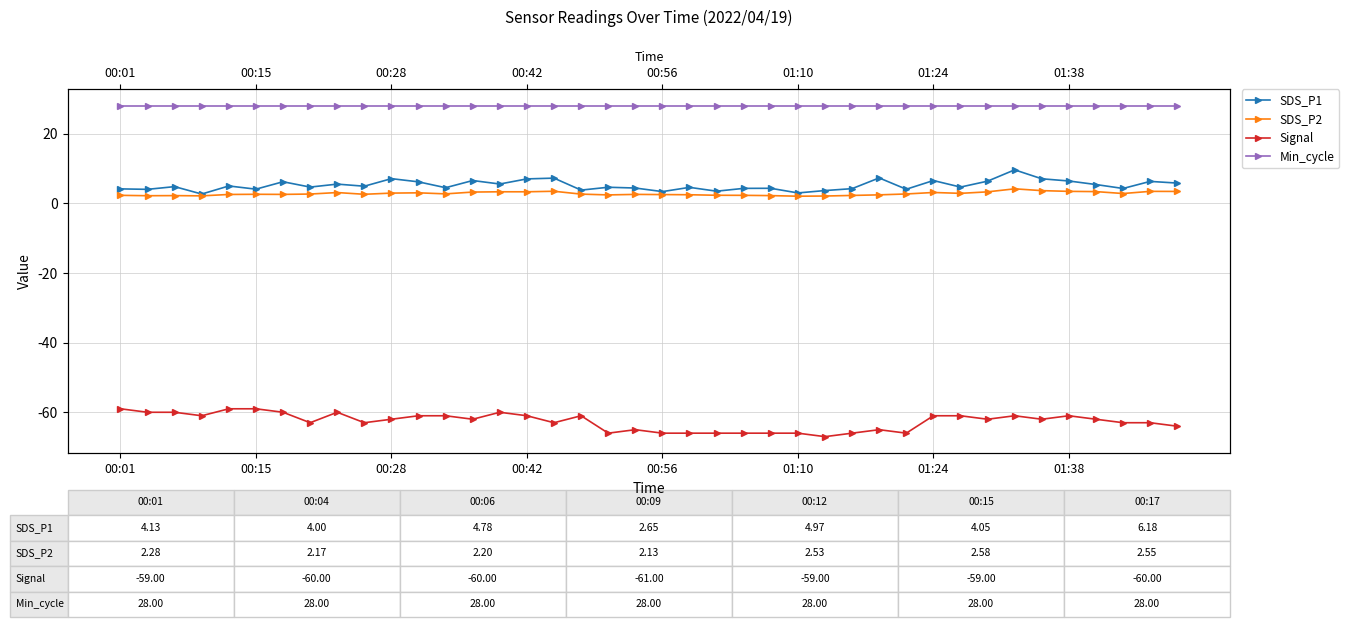

What is the average value of the SDS_P1 series?

5.2